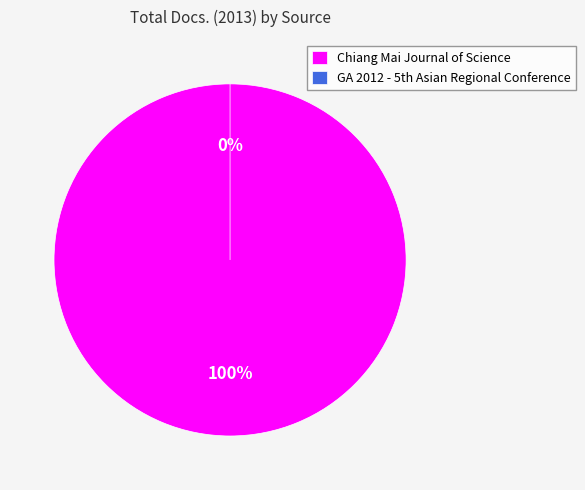

Which category has the smallest portion of the pie?

GA 2012 - 5th Asian Regional Conference